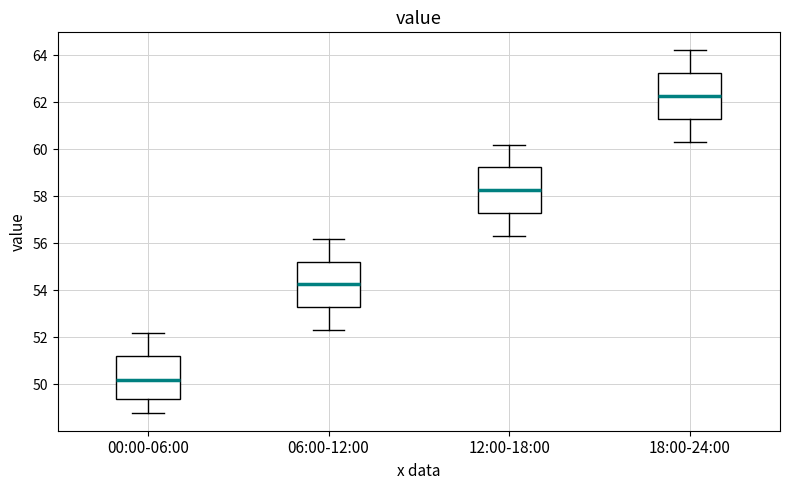

Reading left to right, read every box against the y-axis: the position of its median line, the range the box covers, and the ends of its whiskers. The values are not printed on the chart, so give them approximately, as read against the axis.

00:00-06:00: median 50.2, box 49.4 to 51.2, whiskers 48.8 to 52.2
06:00-12:00: median 54.2, box 53.2 to 55.2, whiskers 52.4 to 56.2
12:00-18:00: median 58.2, box 57.2 to 59.2, whiskers 56.4 to 60.2
18:00-24:00: median 62.2, box 61.2 to 63.2, whiskers 60.4 to 64.2